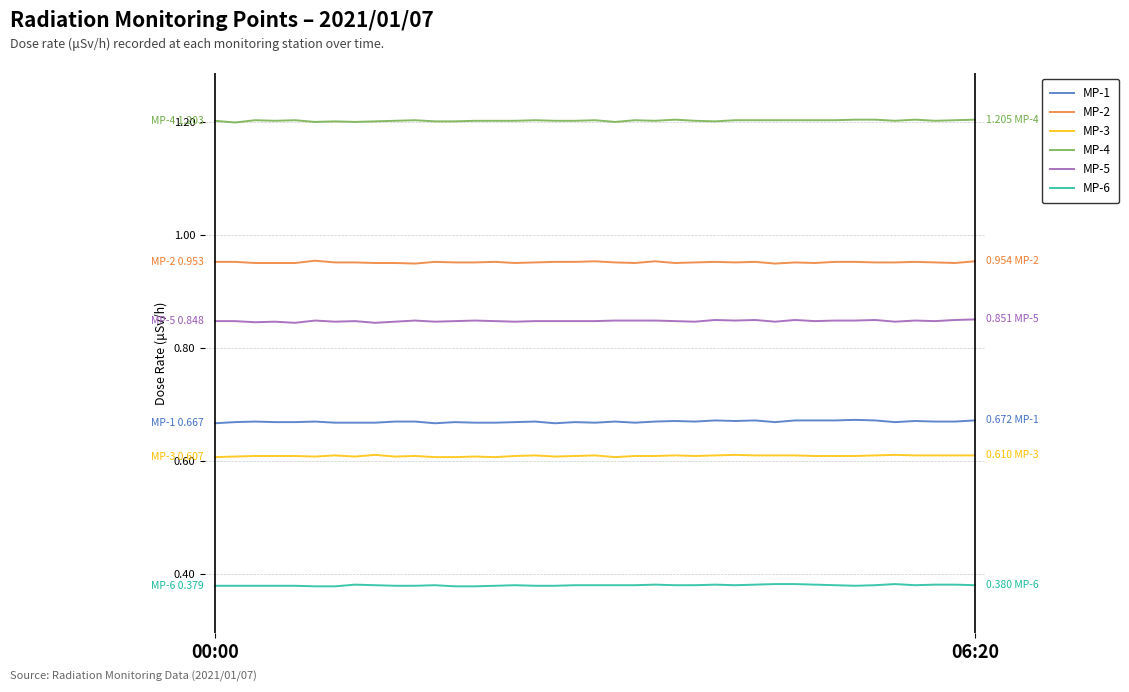

True or false: MP-1 and MP-5 cross at least once.

False